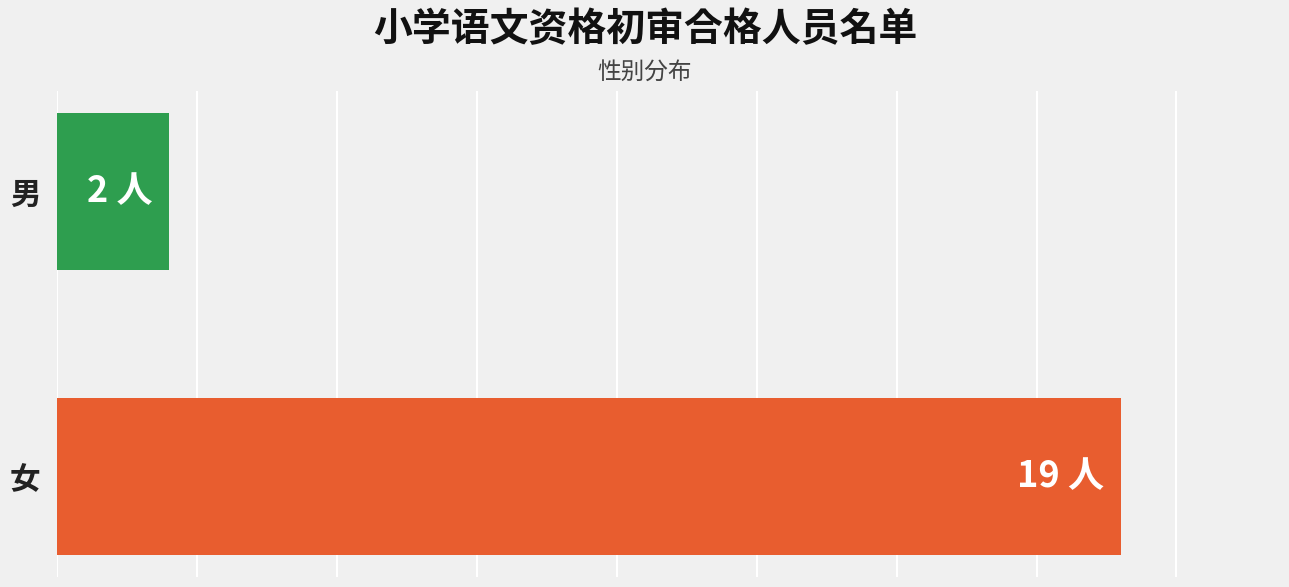

How many bars are there in total?

2